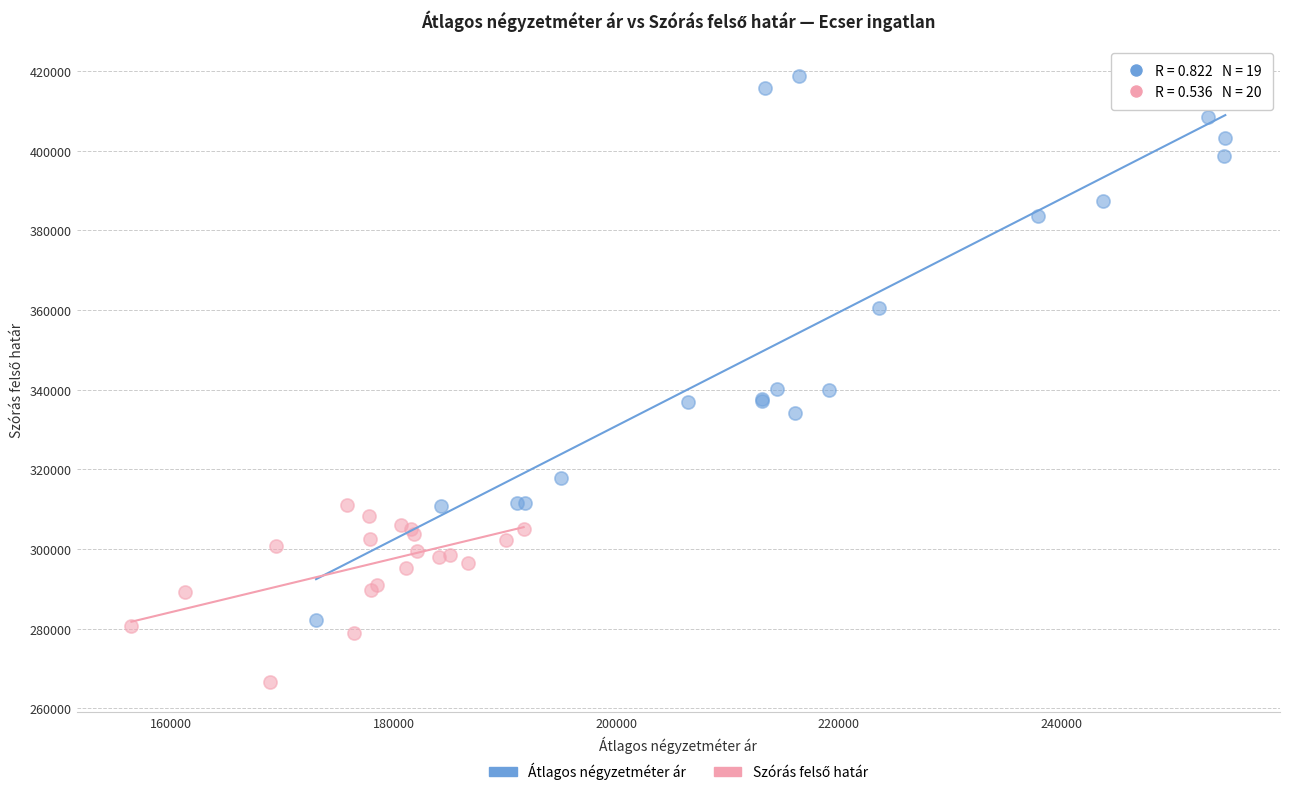

Which series has the widest spread of Y values?

Átlagos négyzetméter ár